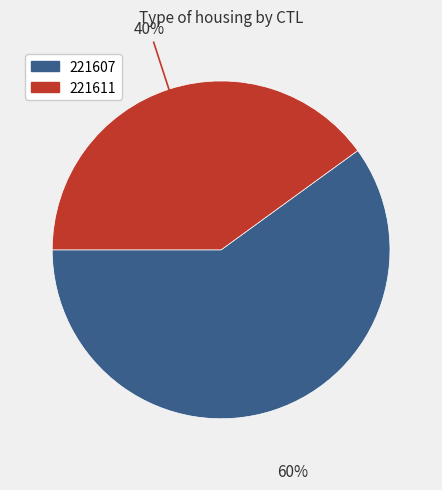

What is the smallest slice in the pie chart?

221611